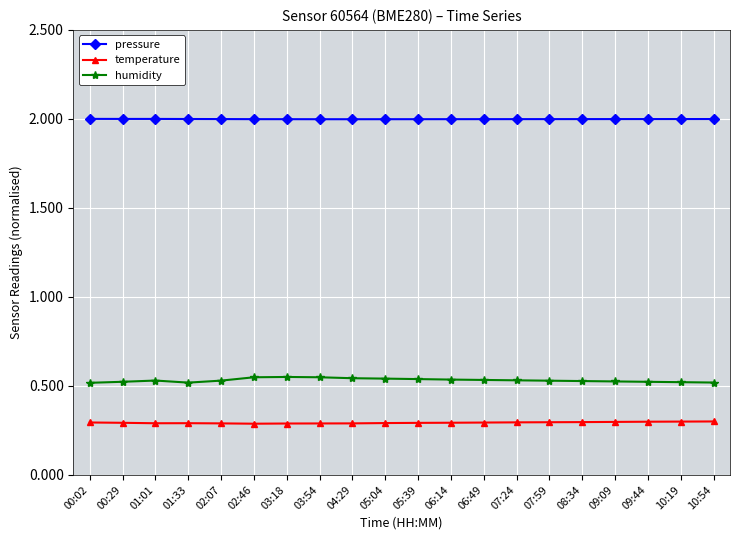

True or false: temperature has a value of 0.4 at 00:02.

False